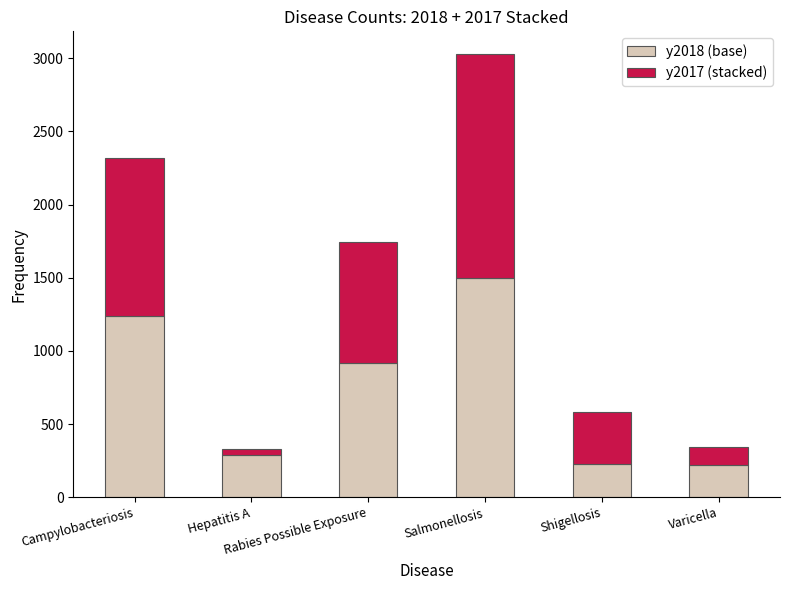

Count the number of data series in this chart.

2